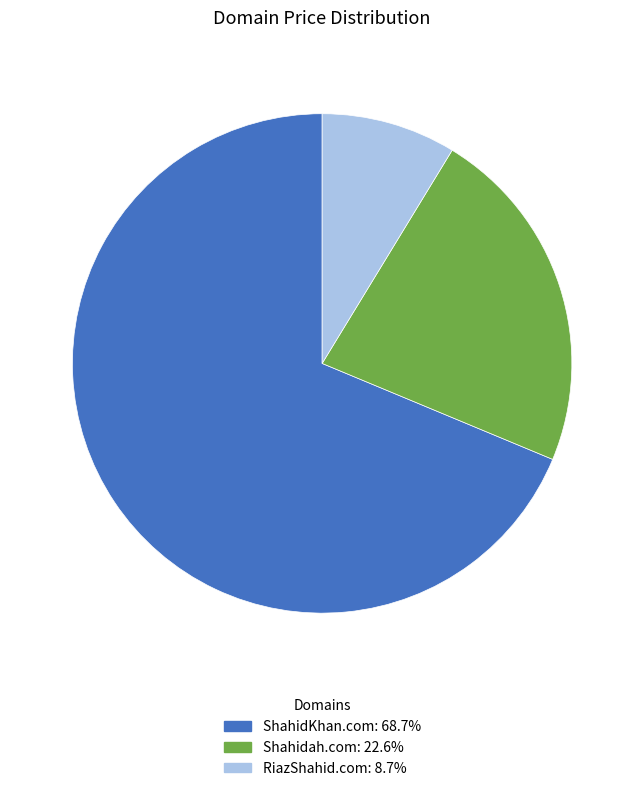

Does ShahidKhan.com: 68.7% account for over 50% of the chart?

Yes